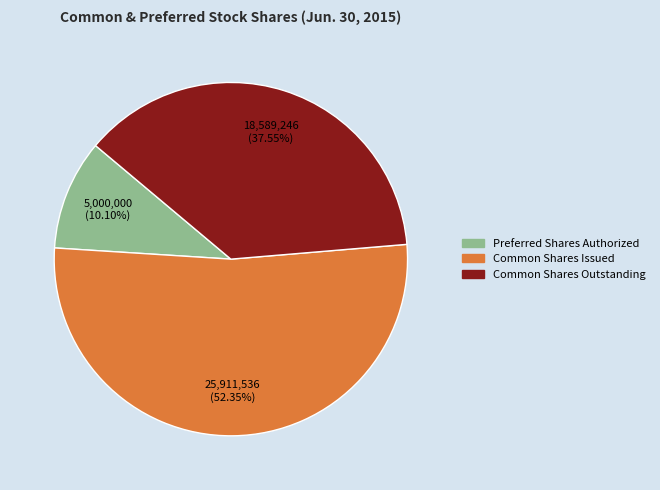

Does any single category account for the majority?

Yes